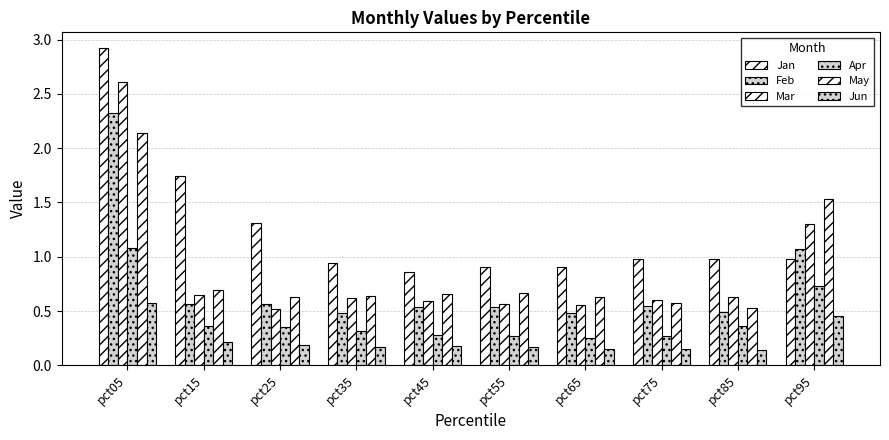

Which category has the lowest value across all series?

pct85